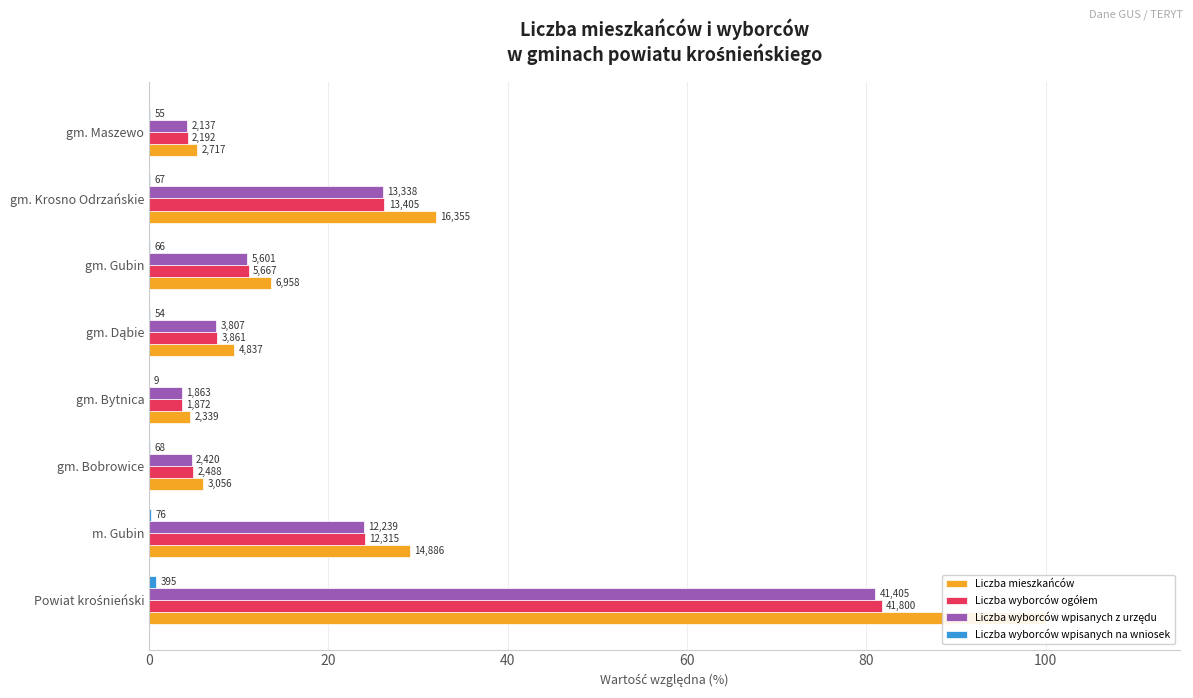

How many values in the Liczba wyborców ogółem series exceed 11?

4